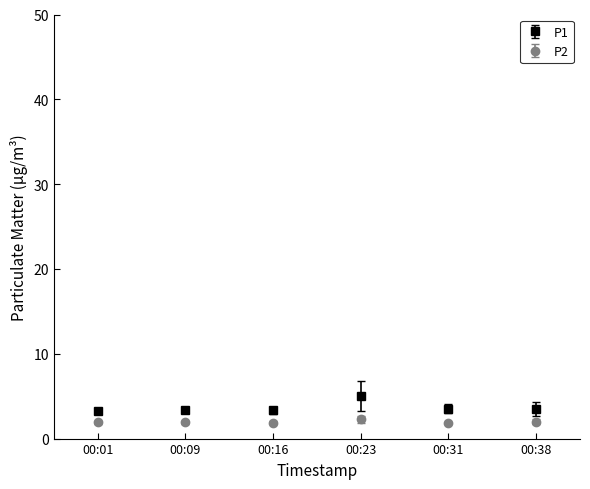

Rank the series by their average value, from lowest to highest.

P2, P1